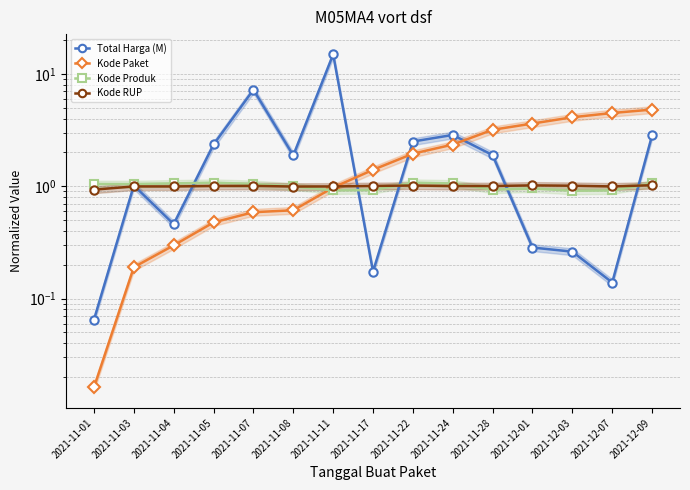

At which category is the sum across all series the highest?

2021-11-11